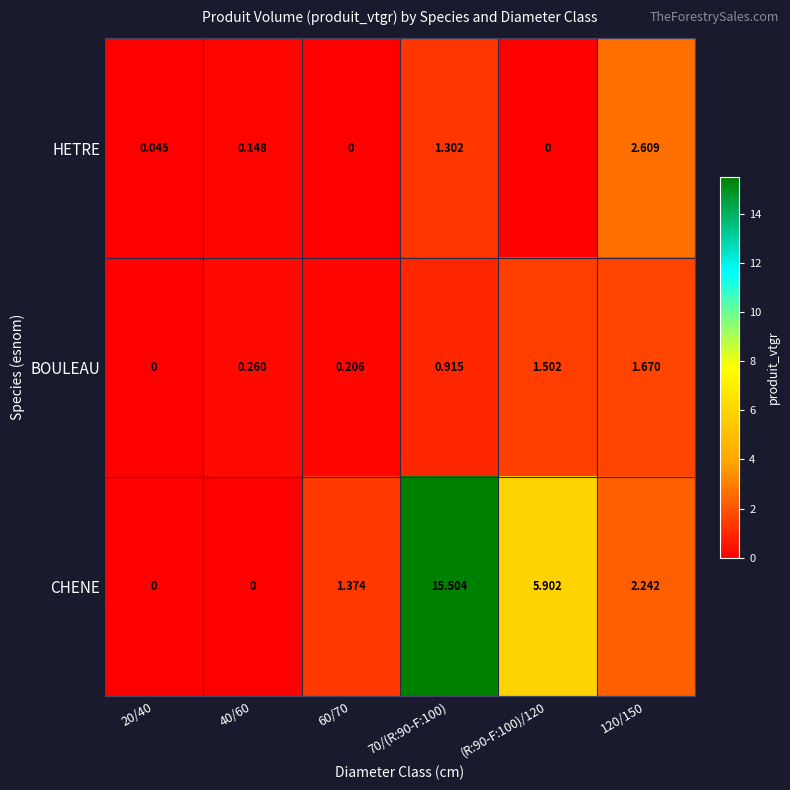

List the series in order of their peak value, lowest first.

BOULEAU, HETRE, CHENE